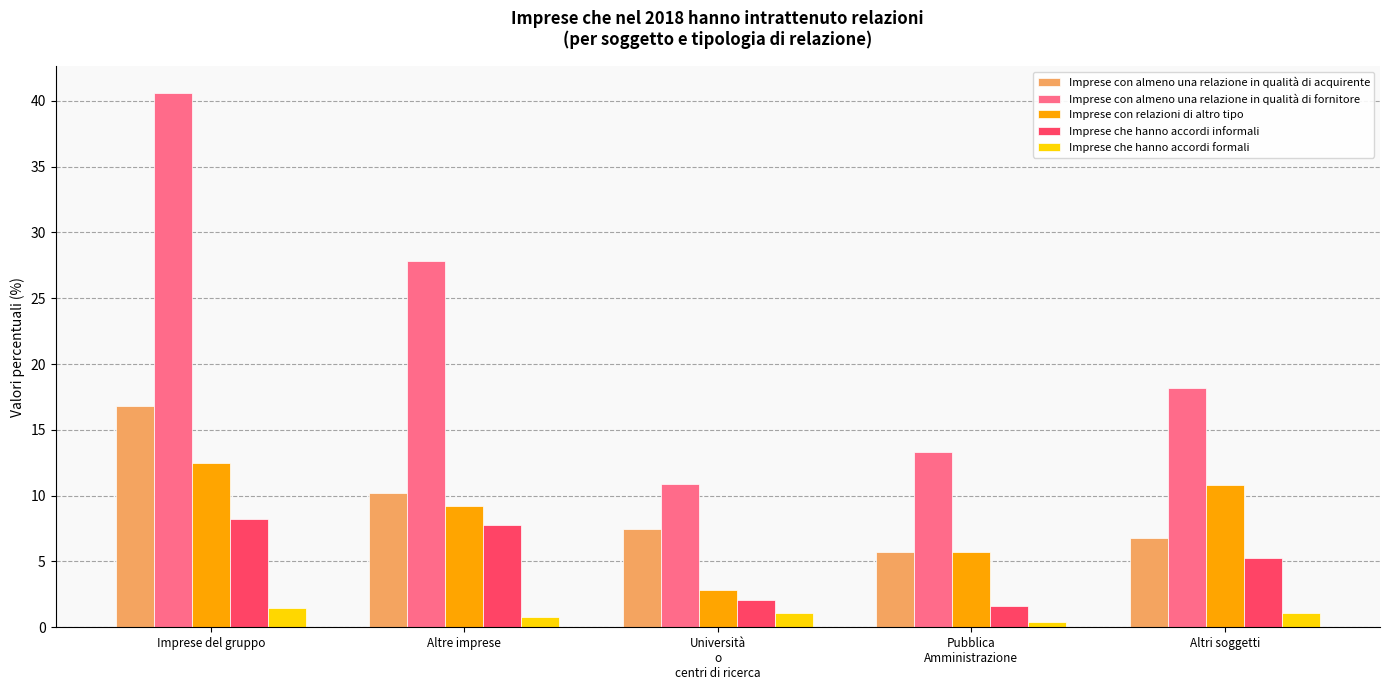

The Imprese con almeno una relazione in qualità di fornitore series shows 27.8 at Altre imprese. True or false?

True